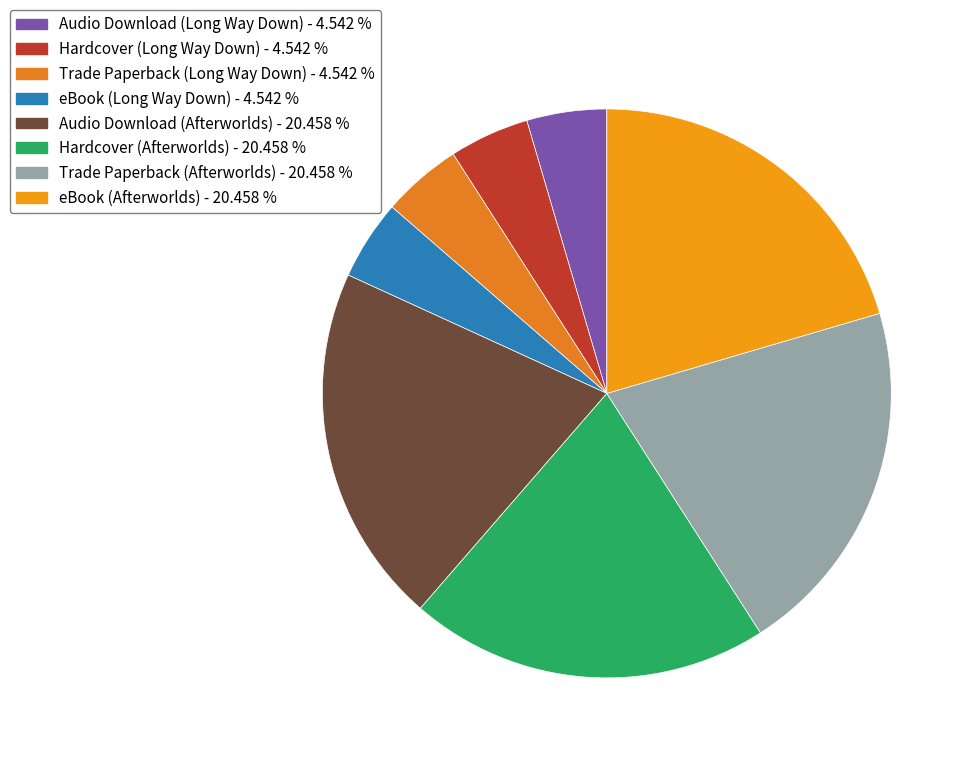

True or false: Hardcover (Long Way Down) accounts for 1% of the total.

False